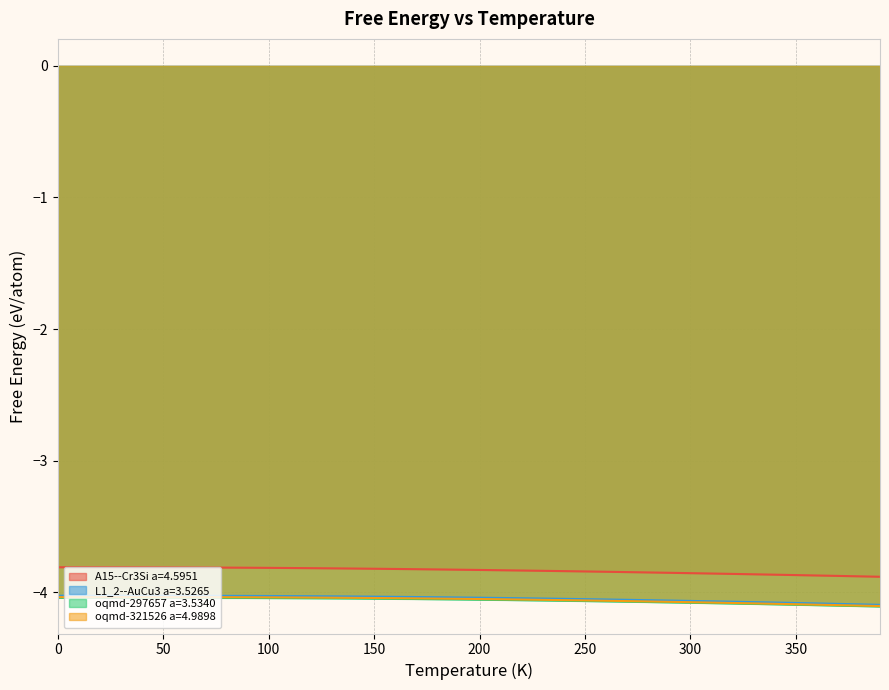

Count the number of data series in this chart.

4